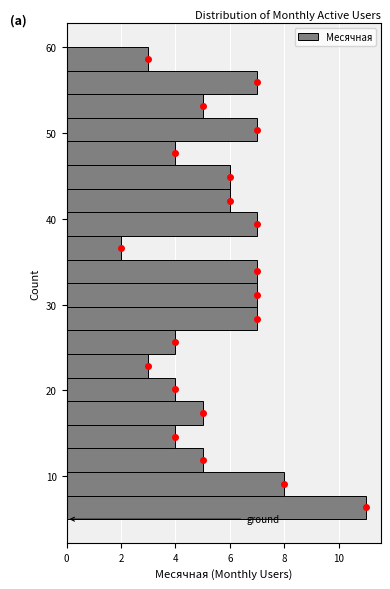

Read against the y-axis, roughly where is the centre of the longest bar?

6